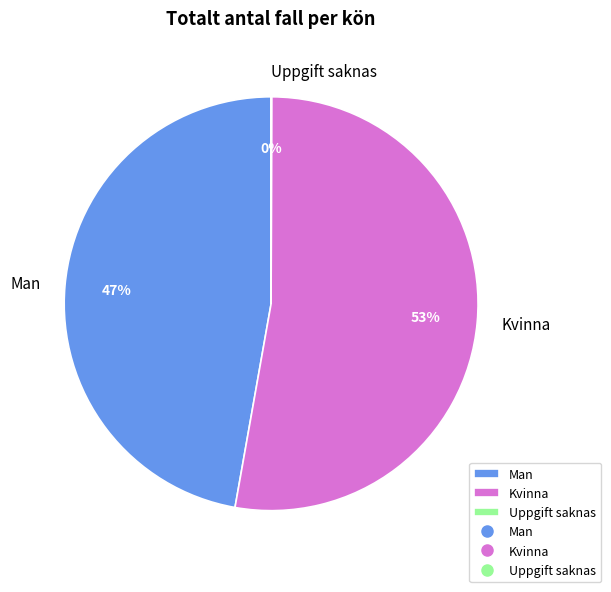

Is the sum of Man and Kvinna greater than half?

Yes